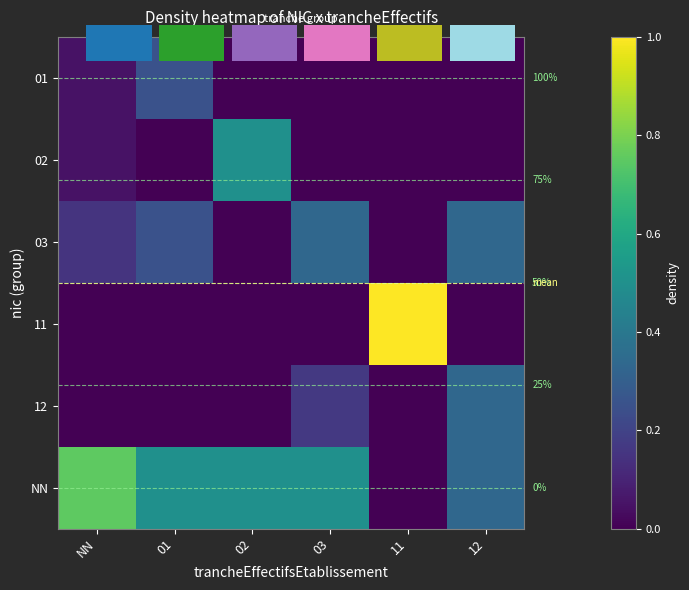

The value of 02 at 01 is 0.0. True or false?

True